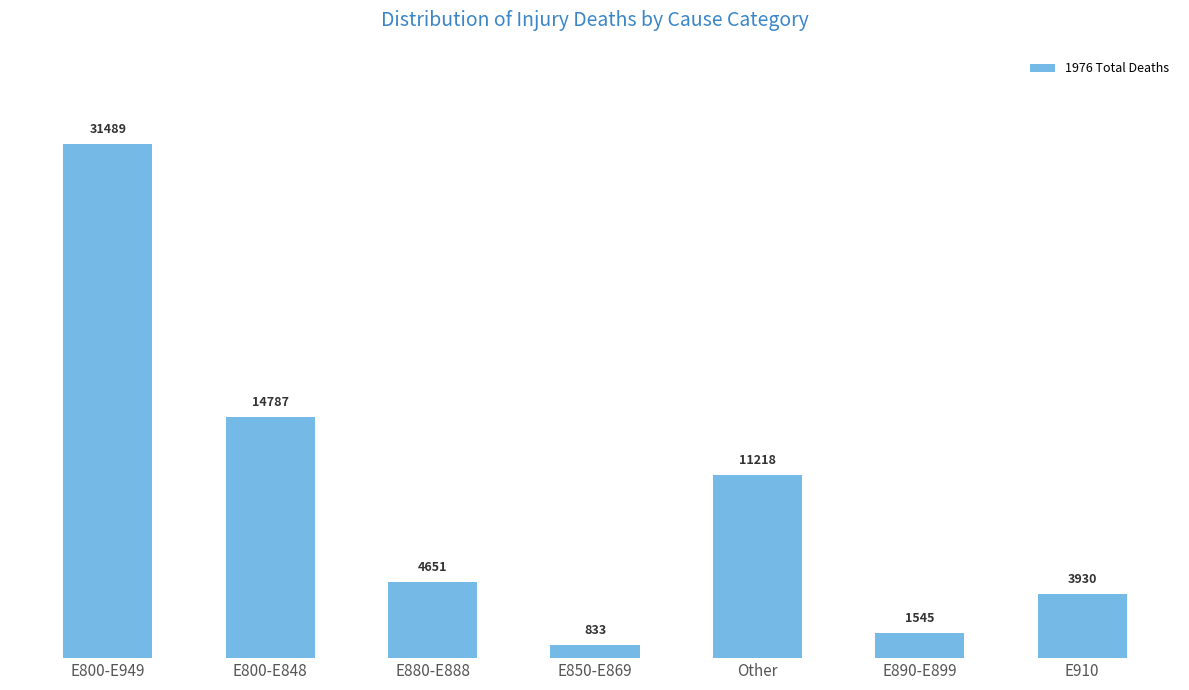

The chart shows a value of 31489 at E800-E949. True or false?

True